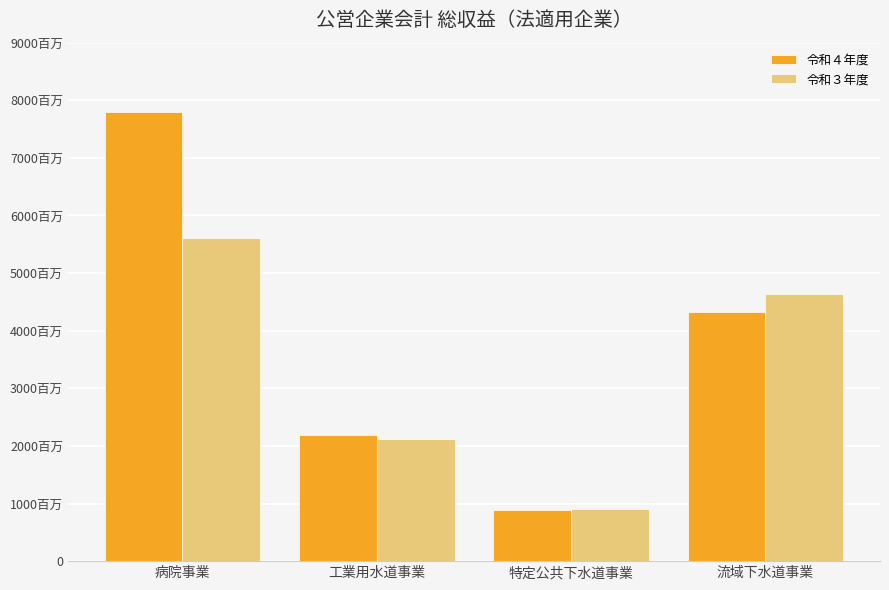

The 令和４年度 series shows 3928 at 工業用水道事業. True or false?

False